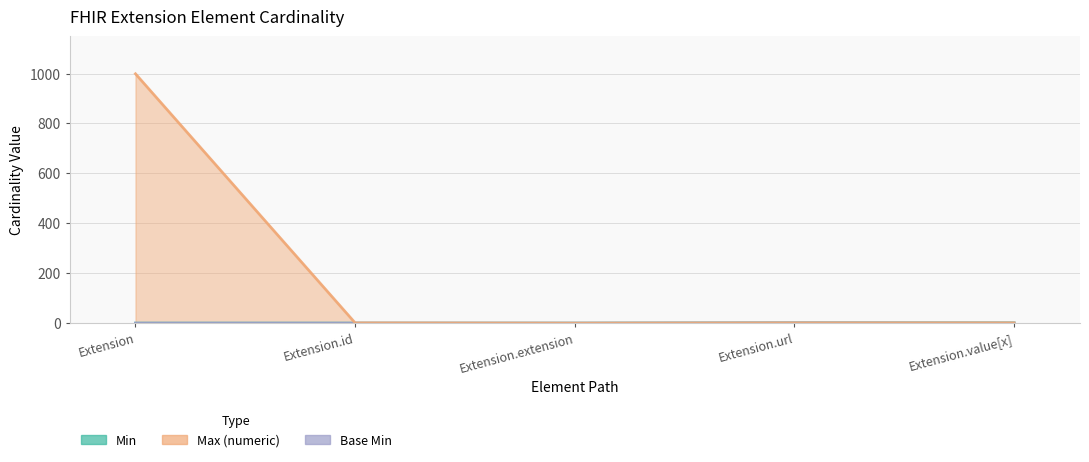

What is the difference between the maximum and minimum values?

1